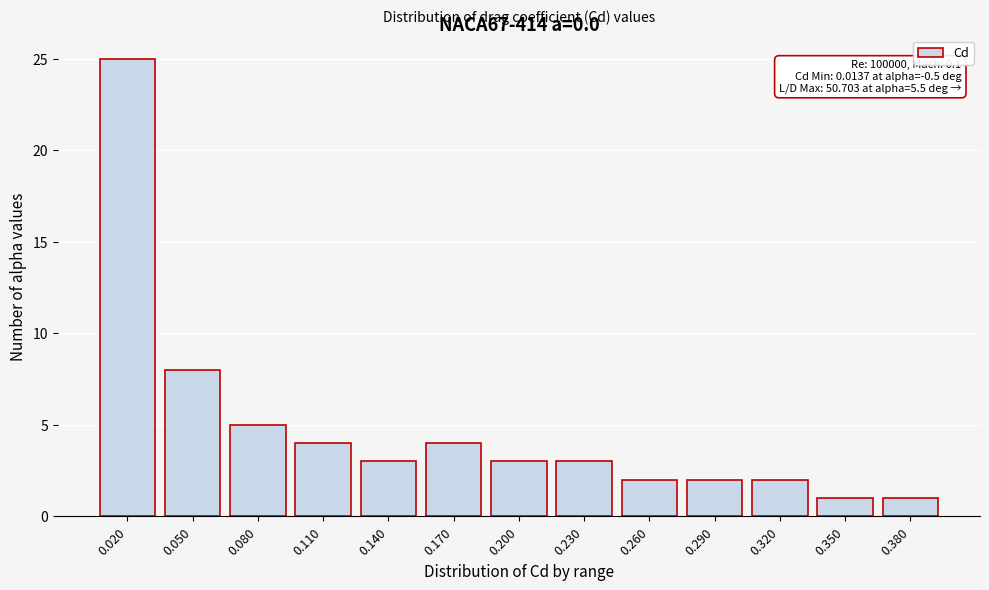

Reading right to left, transcribe all the data shown in this chart.

0.380=1	0.350=1	0.320=2	0.290=2	0.260=2	0.230=3	0.200=3	0.170=4	0.140=3	0.110=4	0.080=5	0.050=8	0.020=25